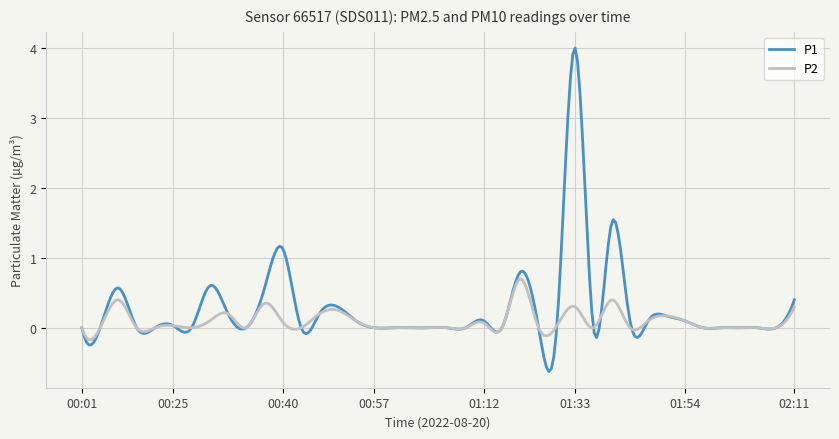

List the series in order of their peak value, lowest first.

P2, P1